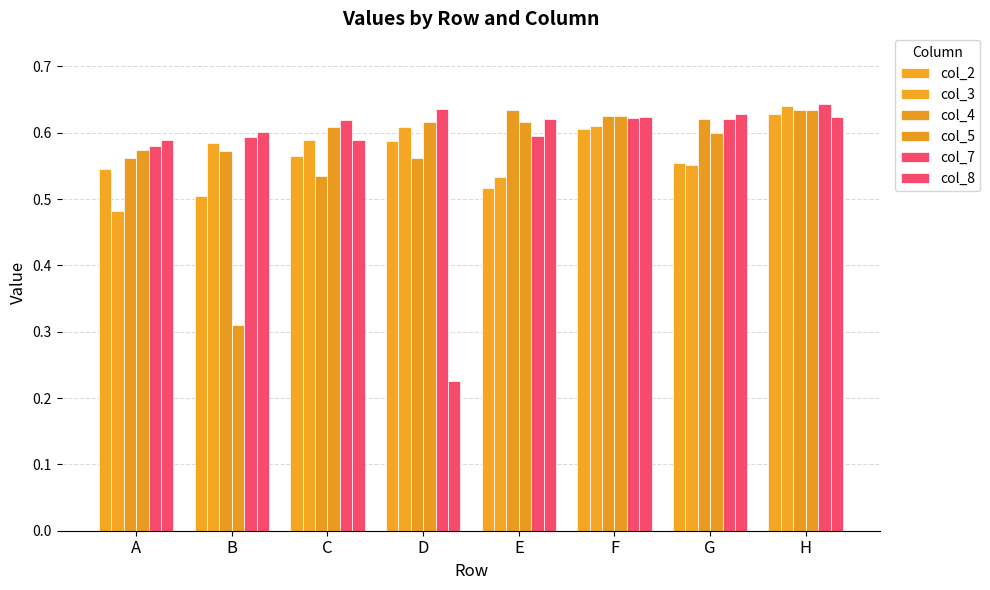

Are the bars horizontal?

No